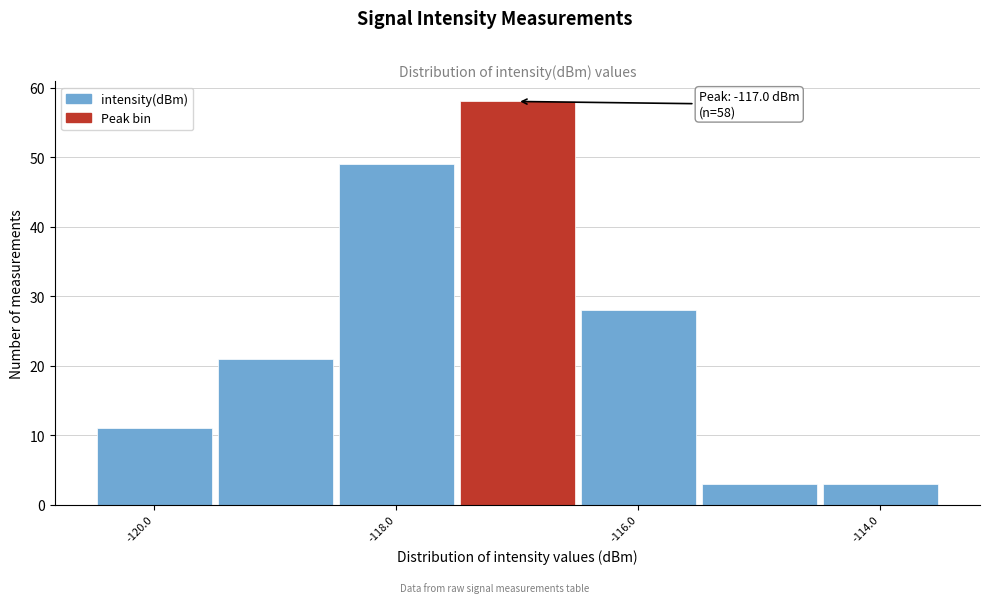

Which range on the x-axis has the tallest bar?

-117.5 to -116.5